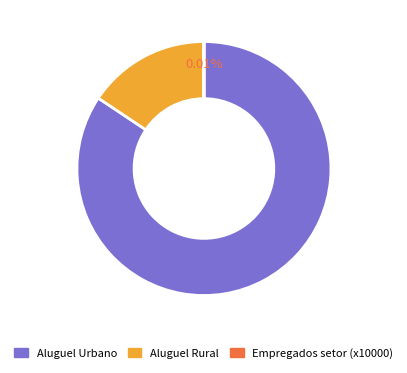

To the nearest percent, what is the average slice percentage?

33%